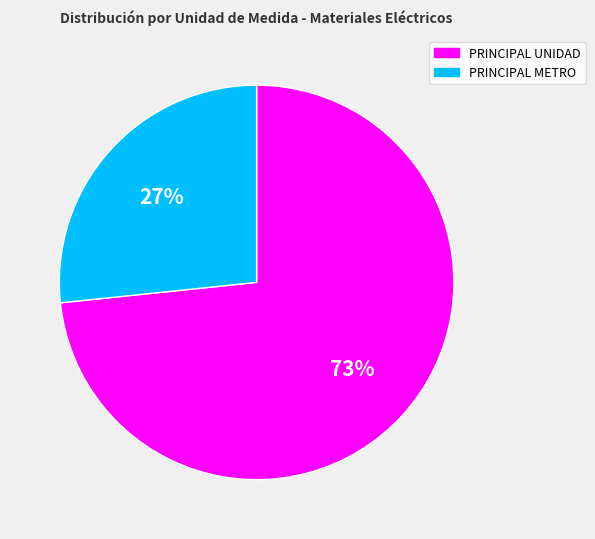

Between PRINCIPAL METRO and PRINCIPAL UNIDAD, which is larger?

PRINCIPAL UNIDAD